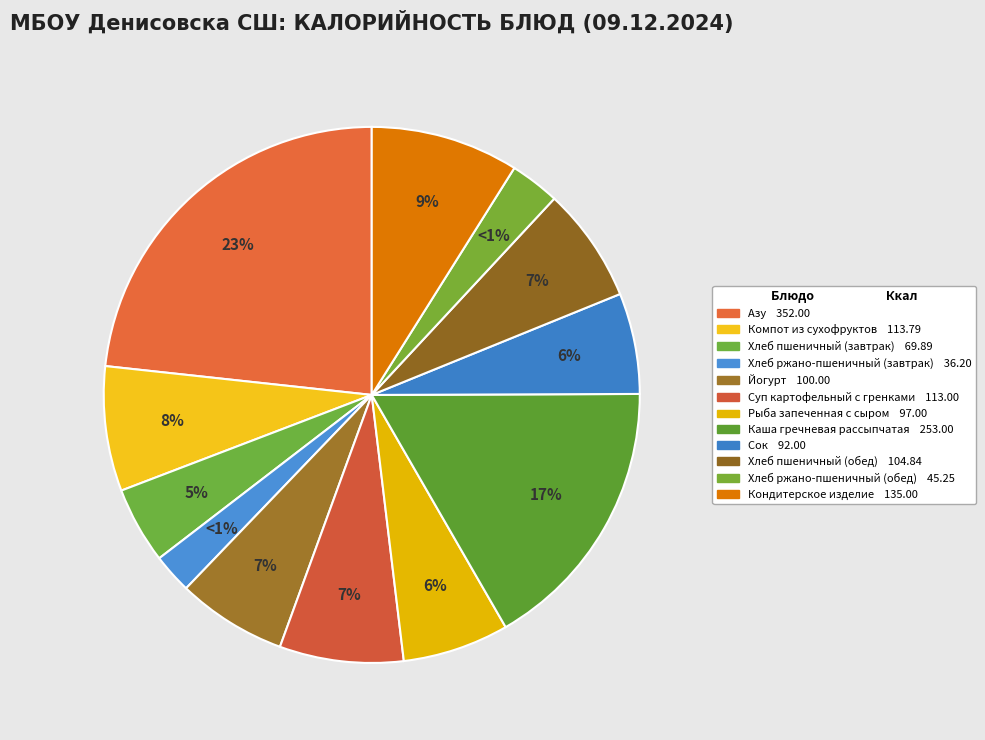

What is the change in value from Хлеб пшеничный (завтрак) to Кондитерское изделие?

+65.1